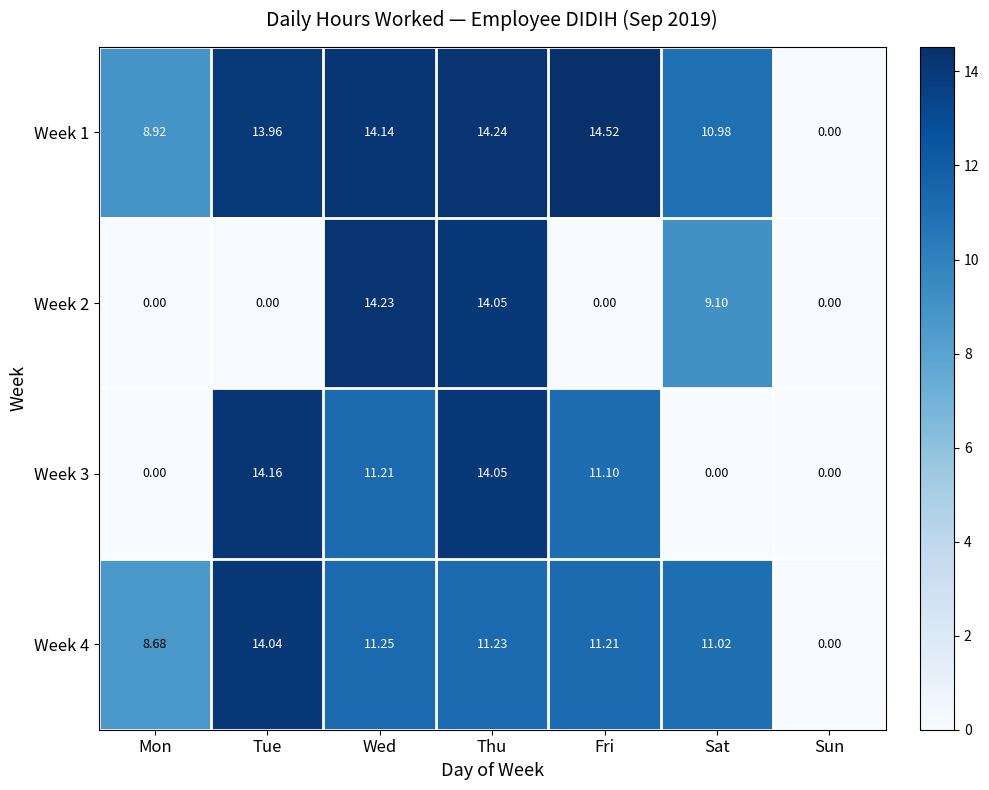

At which label does Week 3 reach its peak?

Tue